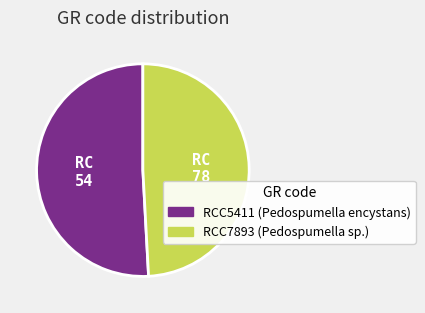

Combined, do RCC7893 and RCC5411 account for over 50%?

Yes